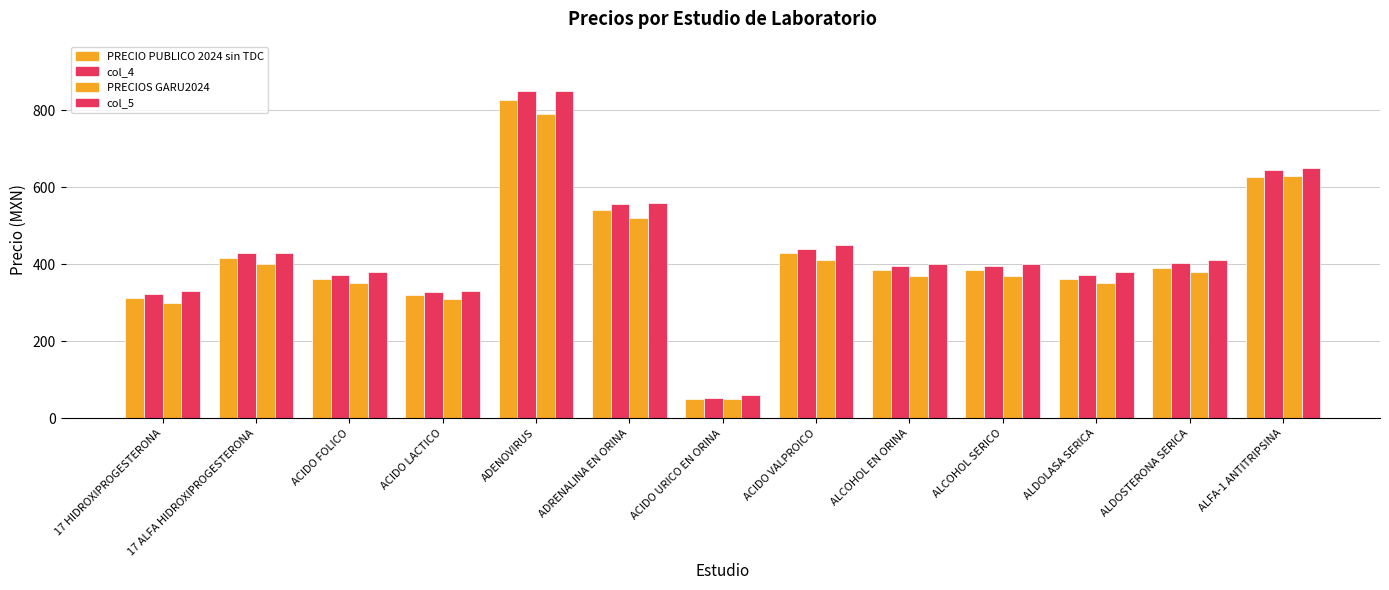

Read the col_5 value at 17 ALFA HIDROXIPROGESTERONA.

430.0